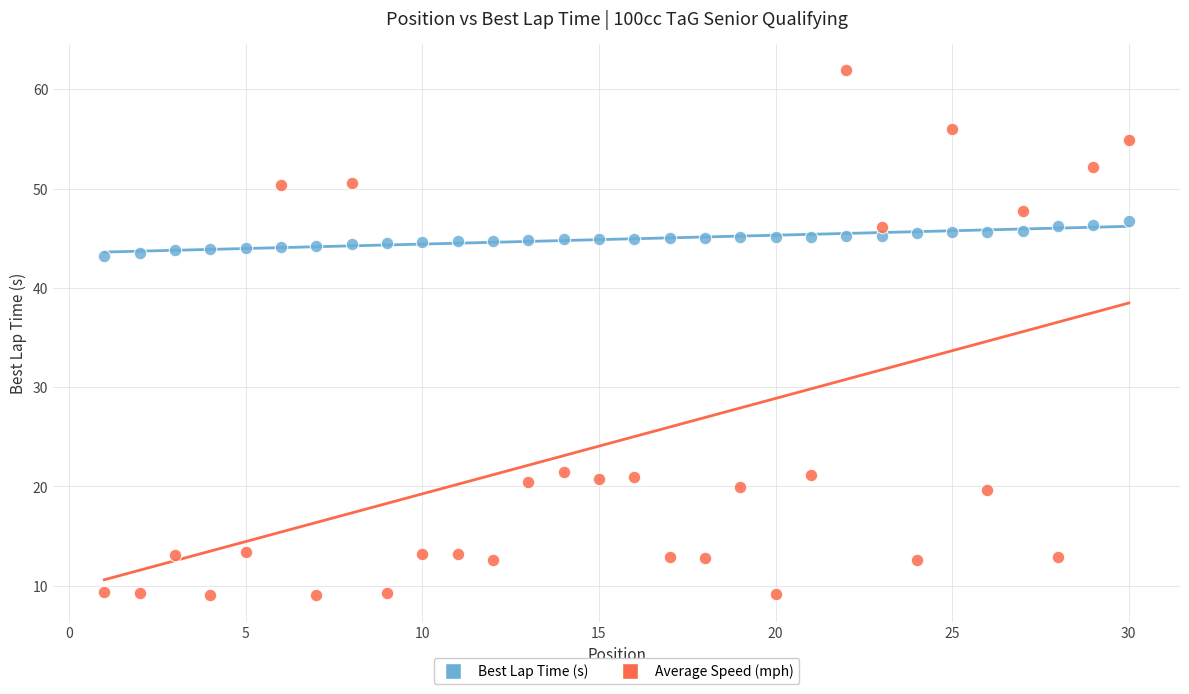

Which series contains the lowest Y value?

Average Speed (mph)